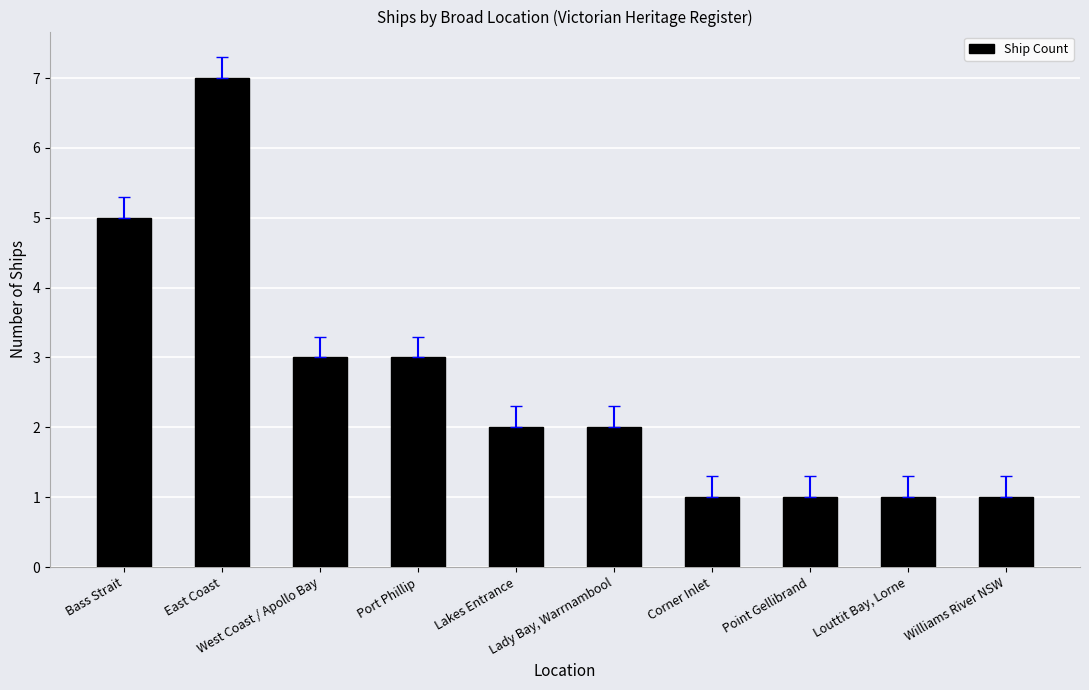

How many series are shown in this chart?

1